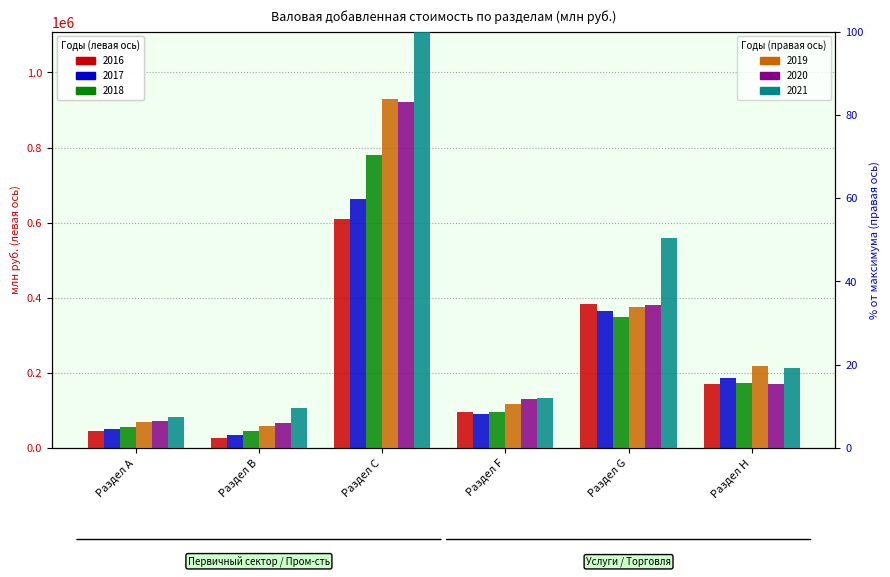

Where is 2018 nearest to the value 412546?

Раздел G